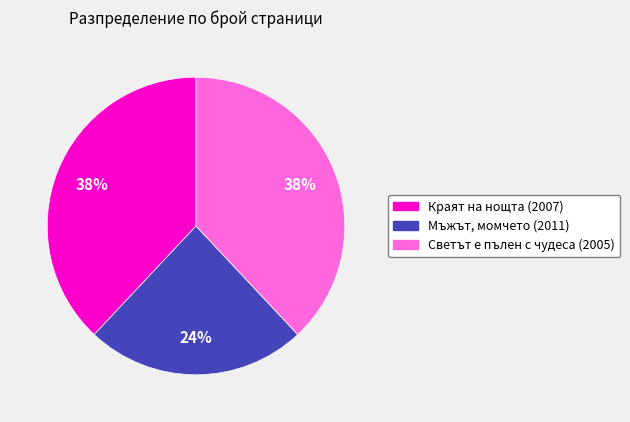

How many segments does this pie chart have?

3